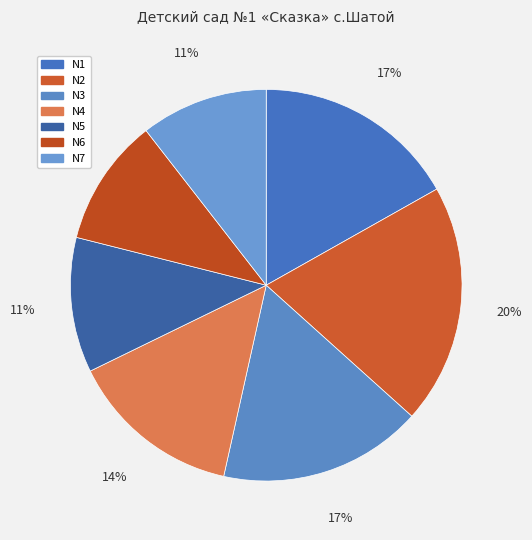

How many slices are in this pie chart?

7